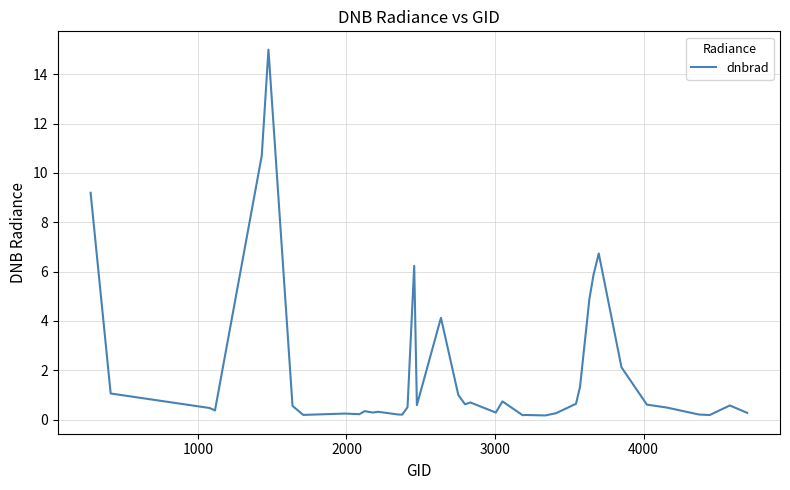

What is the difference between the maximum and minimum values?

14.8